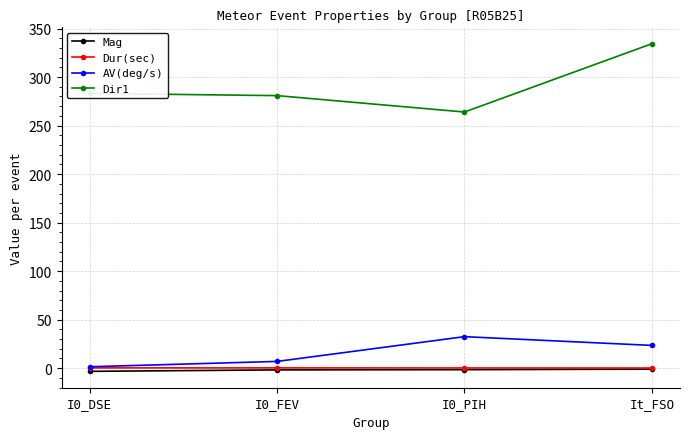

Which series has the largest range (max minus min)?

Dir1